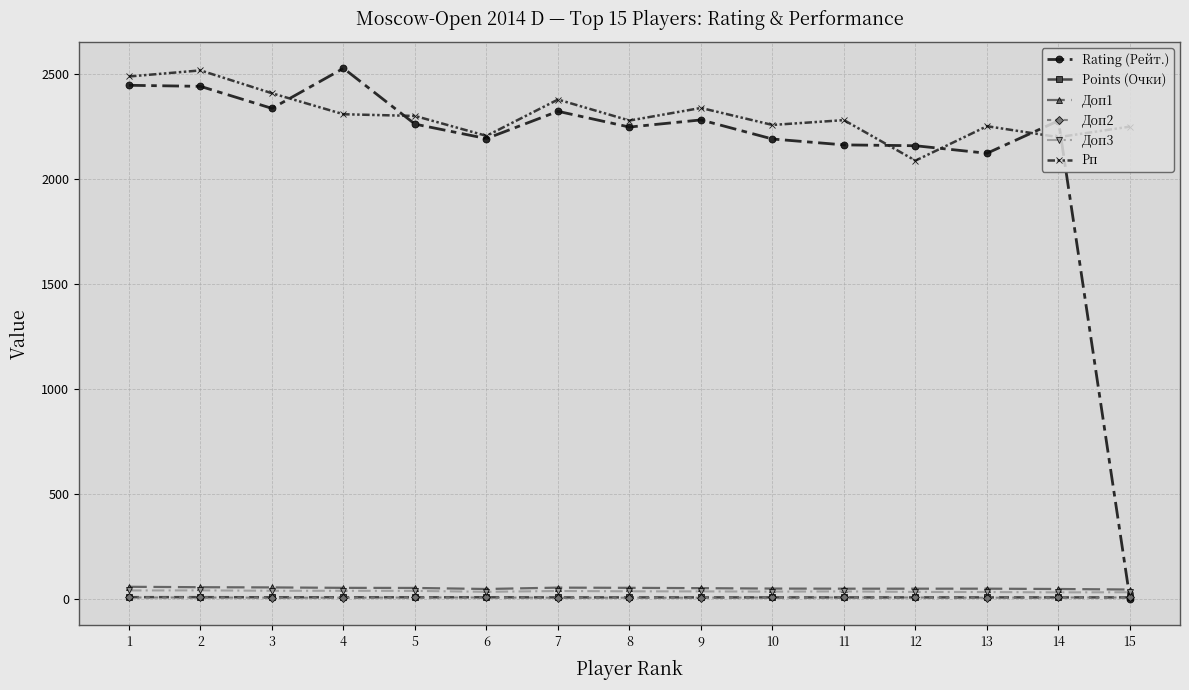

The value of Rating (Рейт.) at 2 is 1204.1. True or false?

False